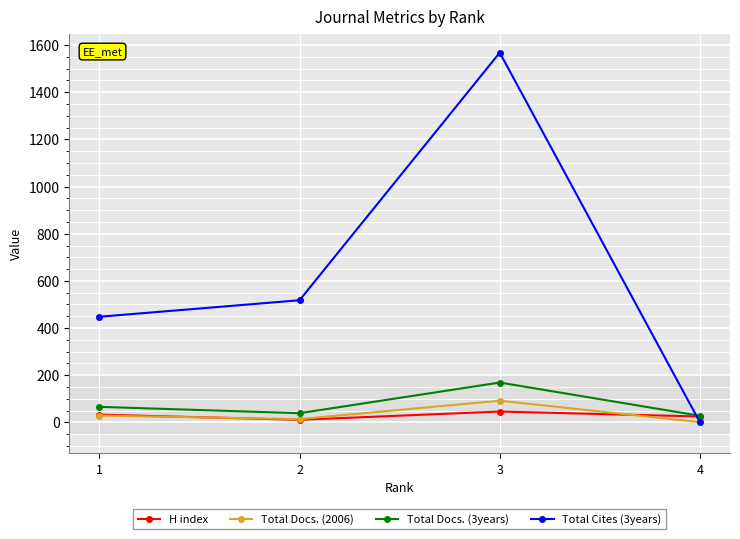

After their last crossing, which series has the higher values: Total Docs. (2006) or H index?

H index